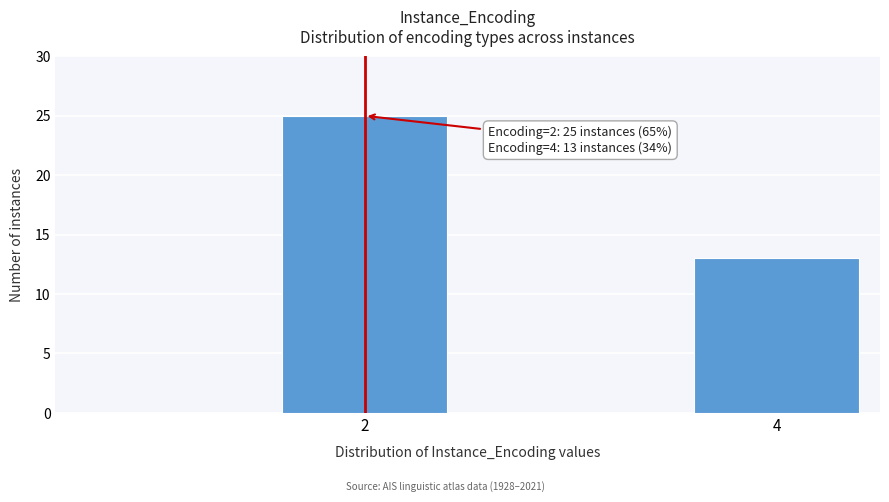

Reading left to right, transcribe all the data shown in this chart.

25	13